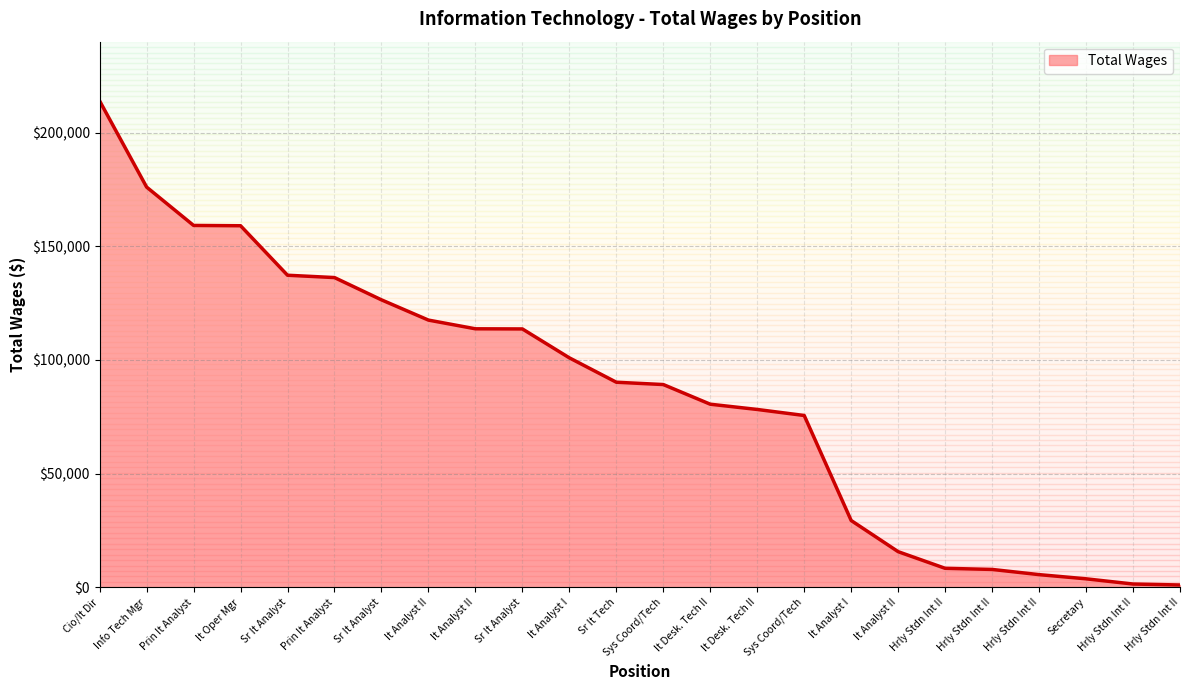

How many lines are shown in the chart?

1